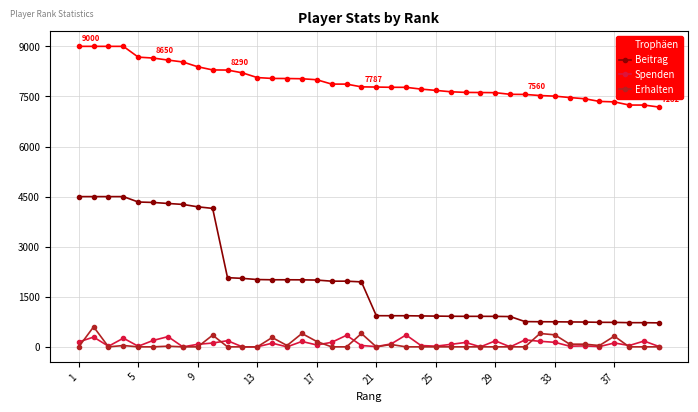

At how many categories does at least one series exceed 7041?

40